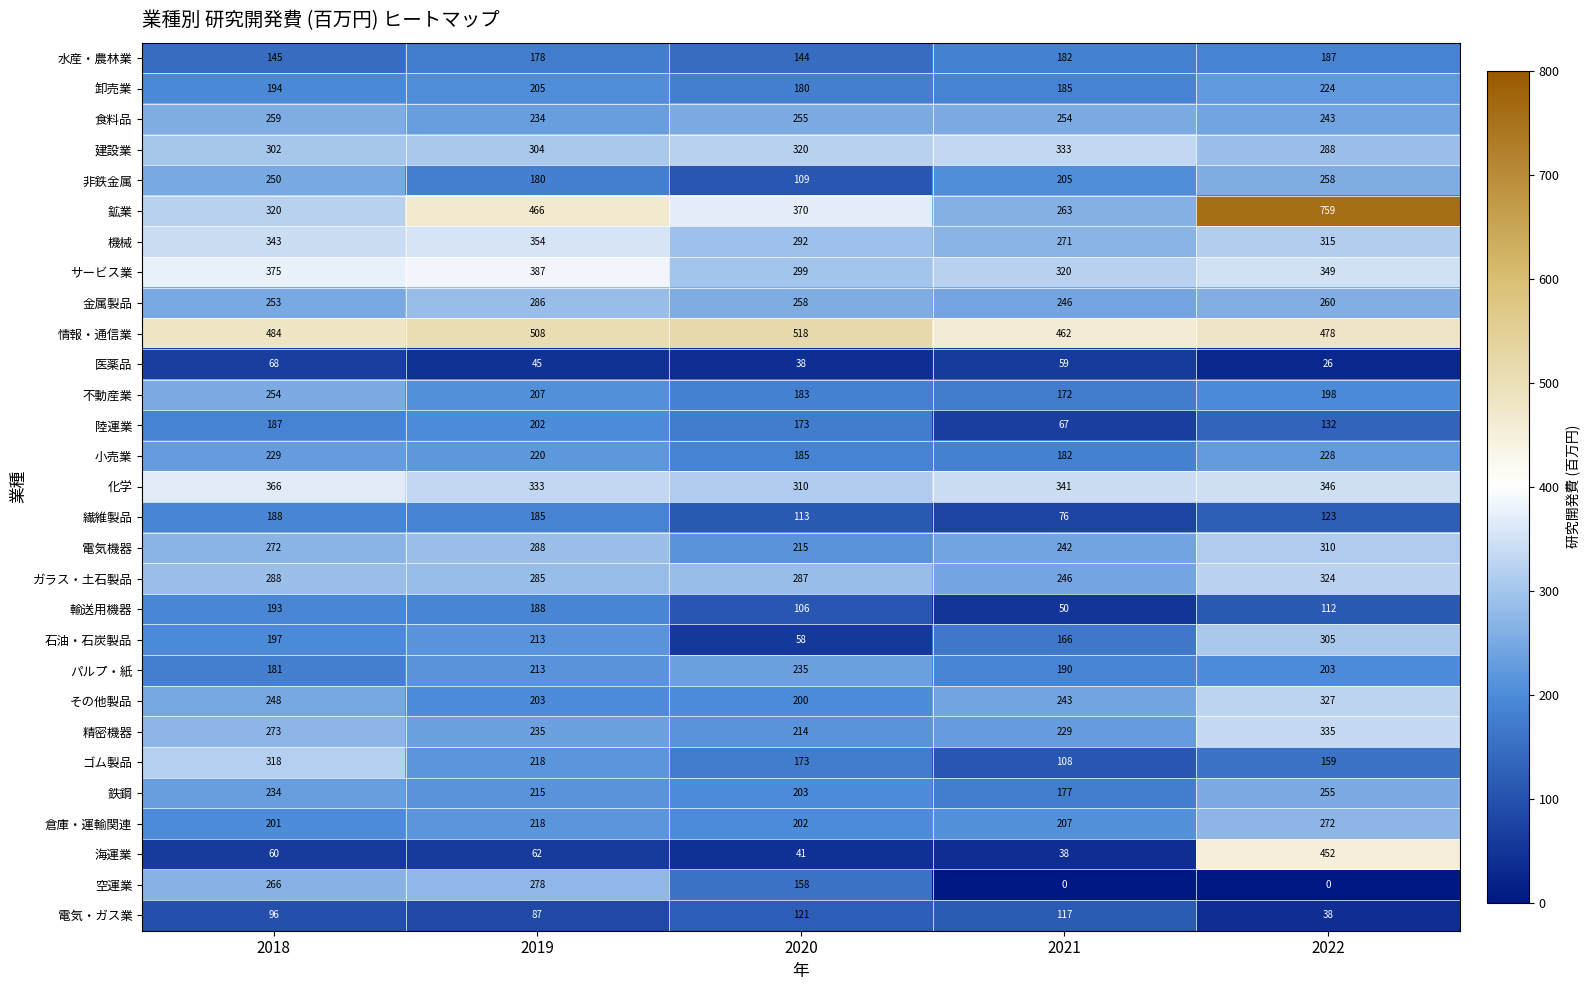

What is the difference between the highest and lowest values at 2021?

462